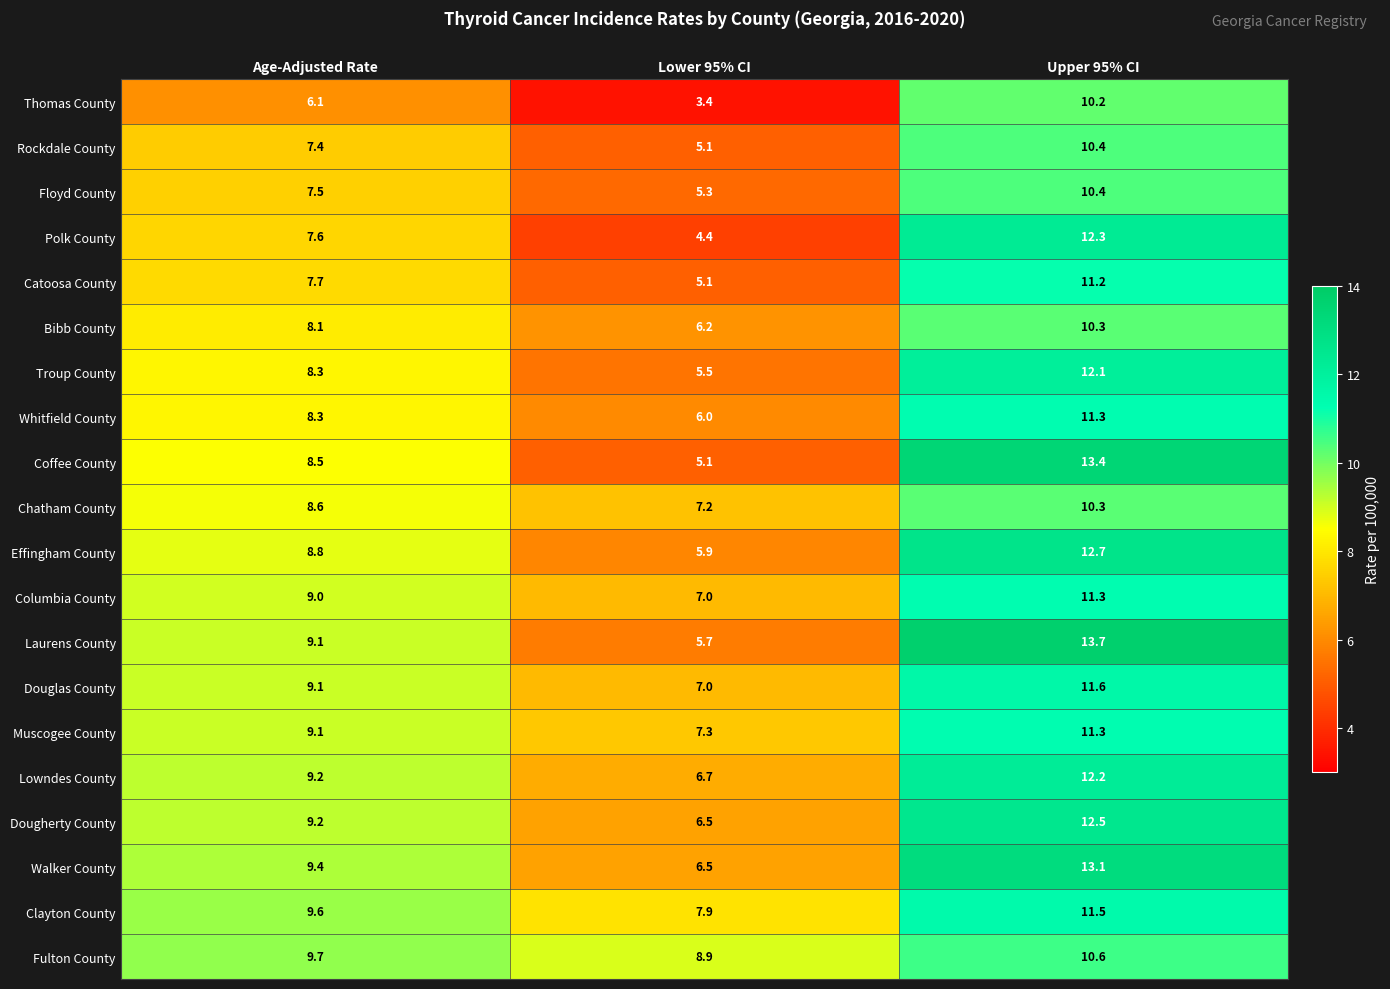

What value does the Laurens County series have at Age-Adjusted Rate?

9.1